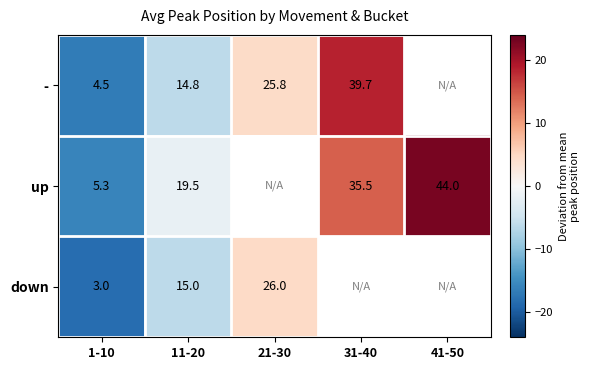

Is the value of up at 31-40 greater than the value of - at 31-40?

No